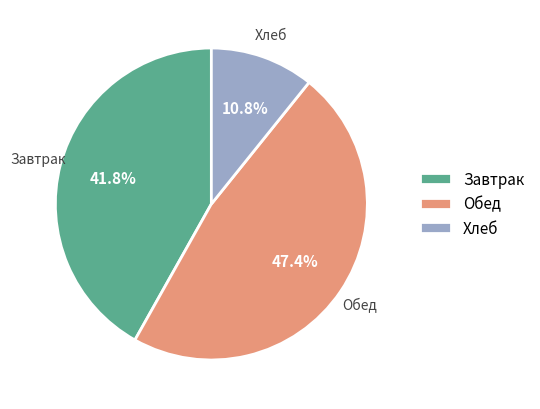

Does any single category account for the majority?

No